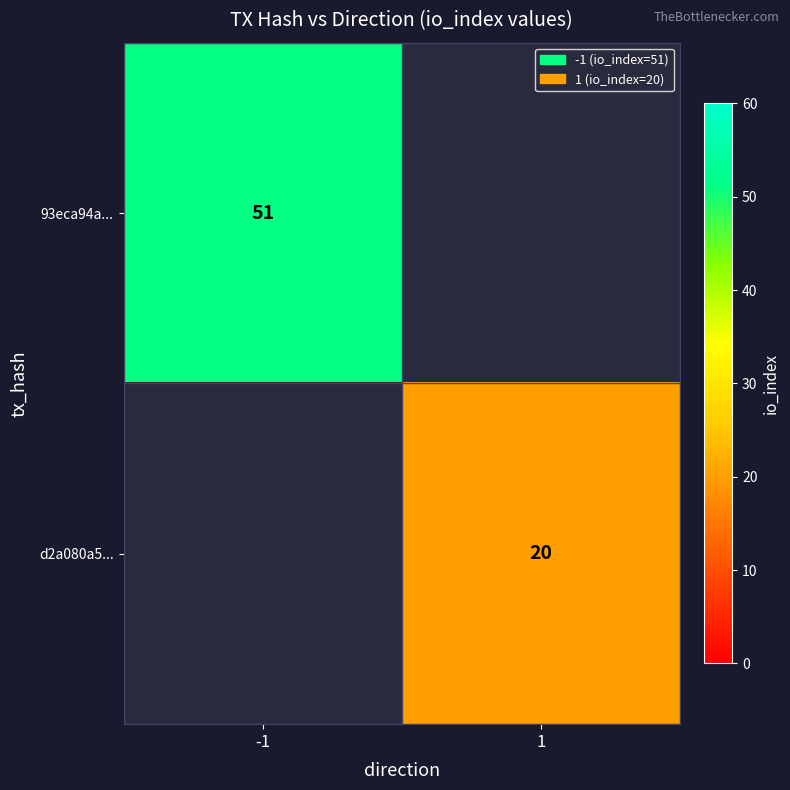

True or false: 93eca94a... has a value of 16 at -1.

False